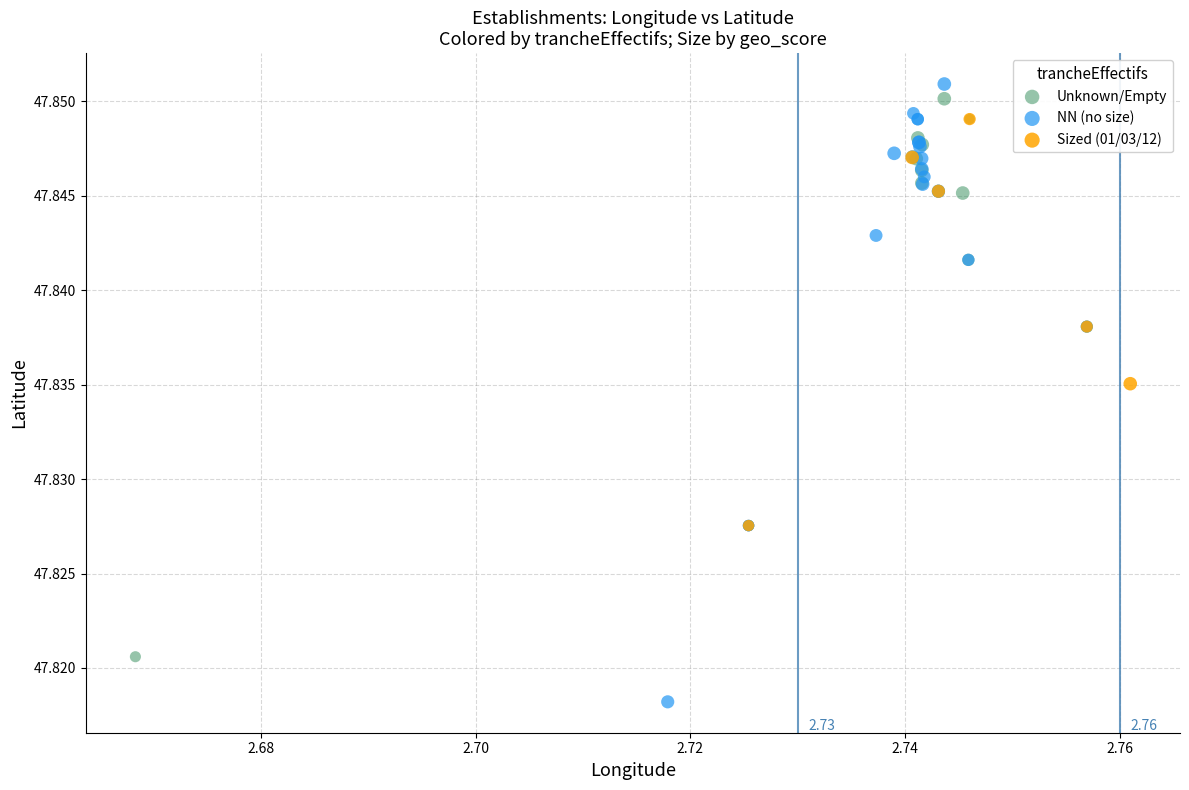

Which series has the widest spread of Y values?

NN (no size)